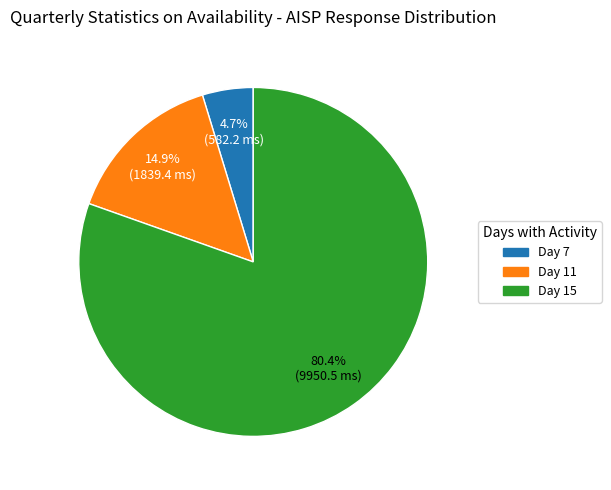

Is Day 7 the majority of the pie?

No